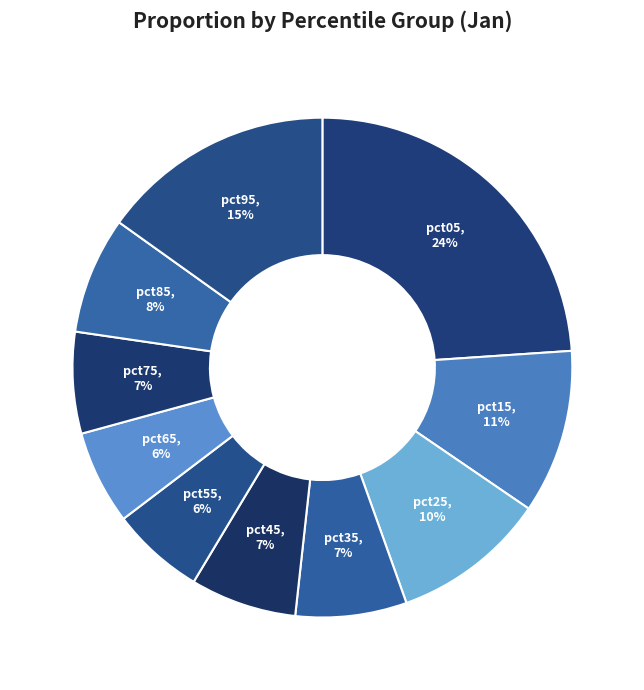

Which slice is the smallest?

pct55